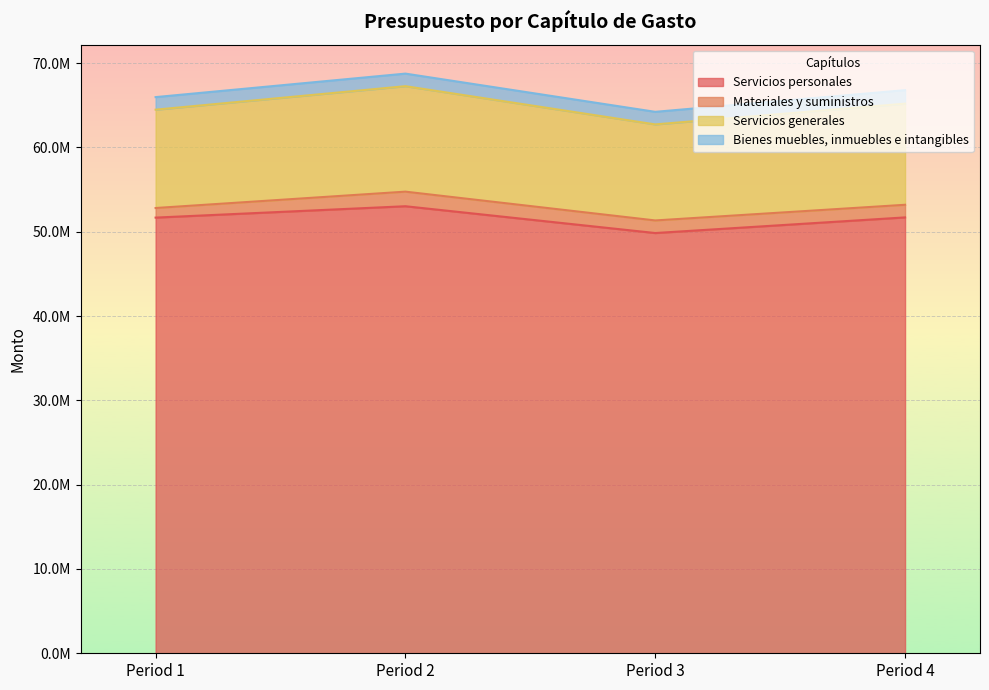

True or false: Servicios personales and Servicios generales cross at least once.

False